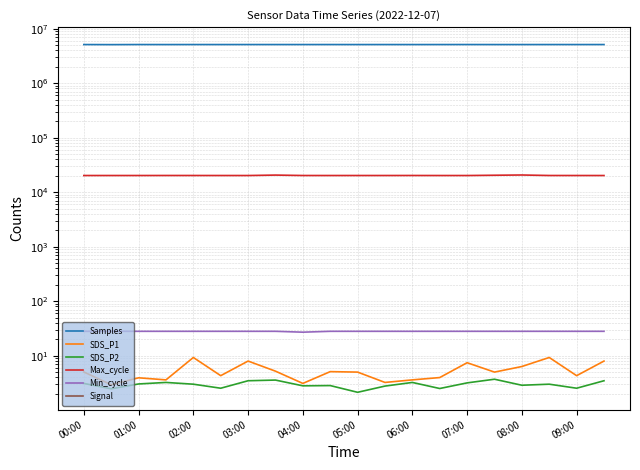

At which label is Samples closest to 5101425?

03:00